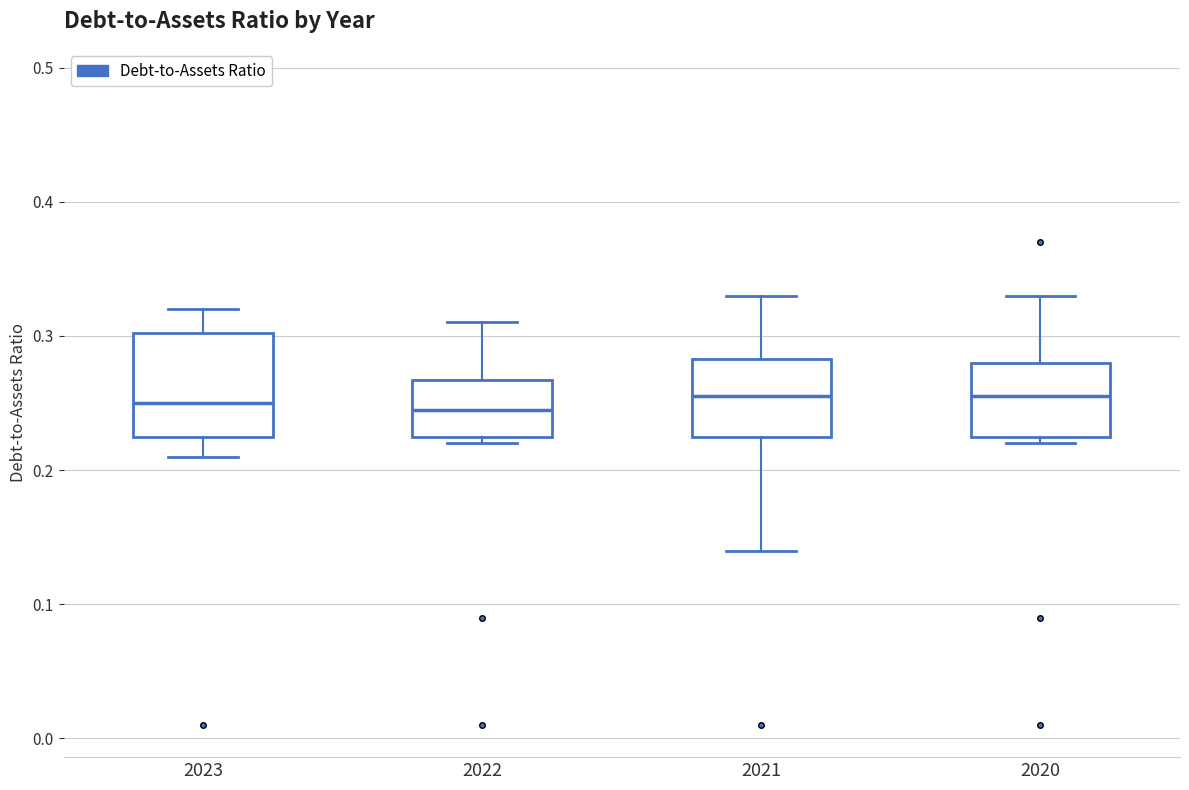

Where is the upper edge of the box at x = 2022 on the y-axis? The values are not printed on the chart, so give them approximately, as read against the axis.

0.27